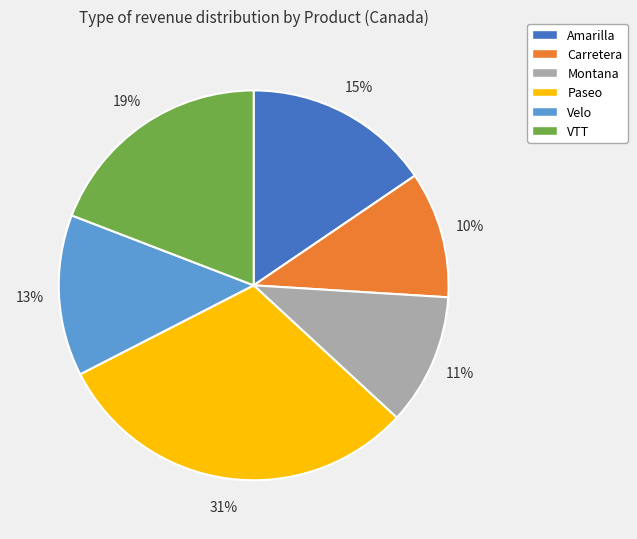

How many segments does this pie chart have?

6